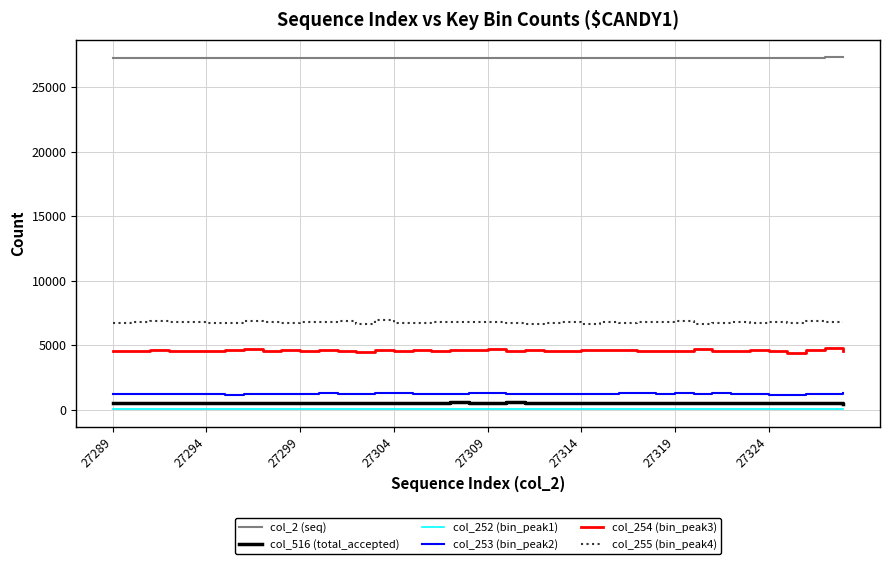

True or false: col_254 (bin_peak3) and col_253 (bin_peak2) intersect in this chart.

False